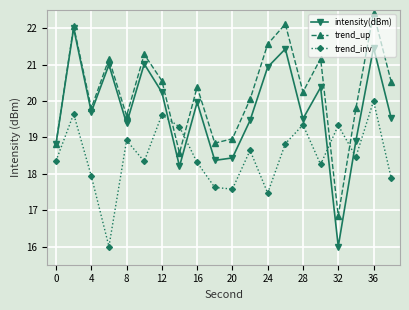

True or false: intensity(dBm) and trend_inv cross at least once.

True